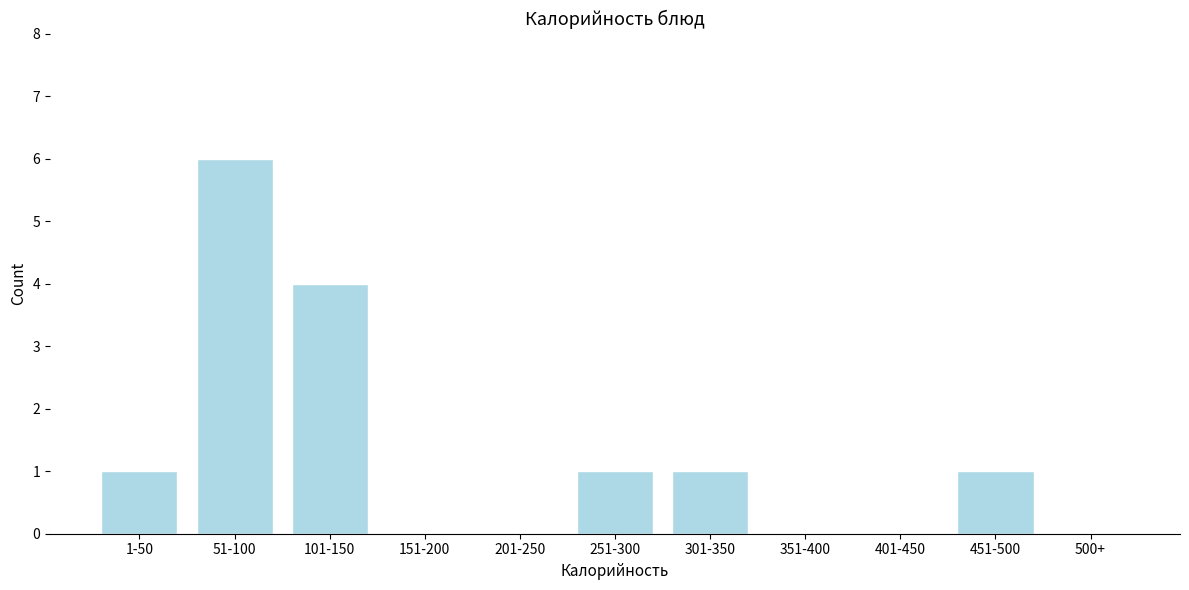

Reading left to right, what are all the values shown in this chart?

1-50=1	51-100=6	101-150=4	151-200=0	201-250=0	251-300=1	301-350=1	351-400=0	401-450=0	451-500=1	500+=0